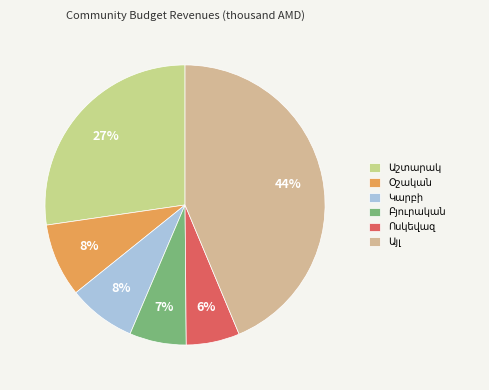

True or false: Տեղեր accounts for 0% of the total.

True